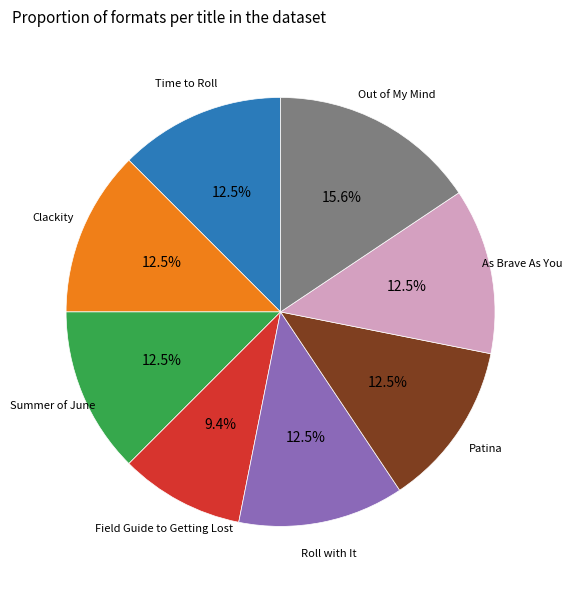

What is the total percentage of As Brave As You and Roll with It?

25.0%